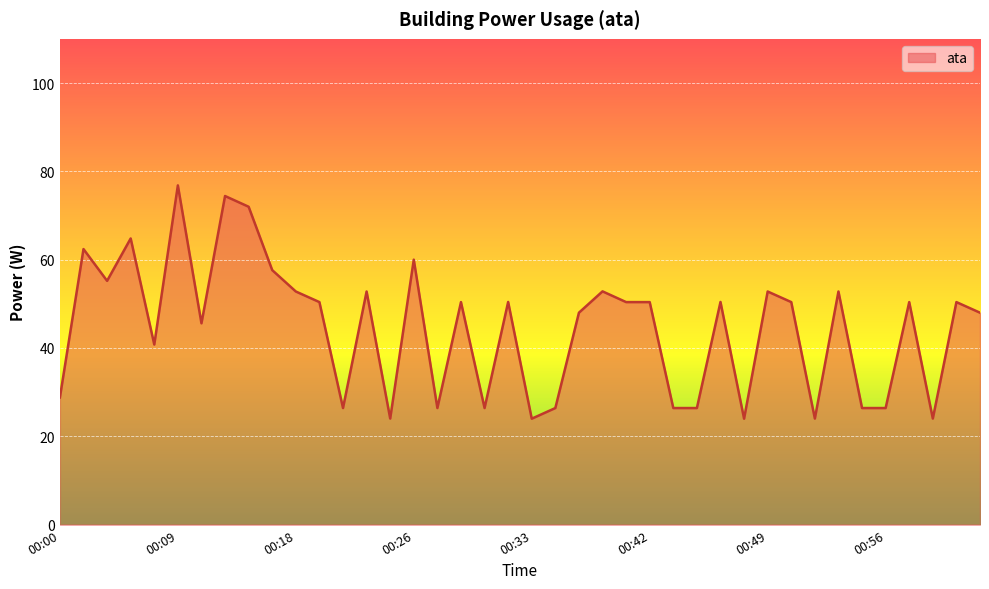

What is the difference between the second highest and minimum values?

50.4